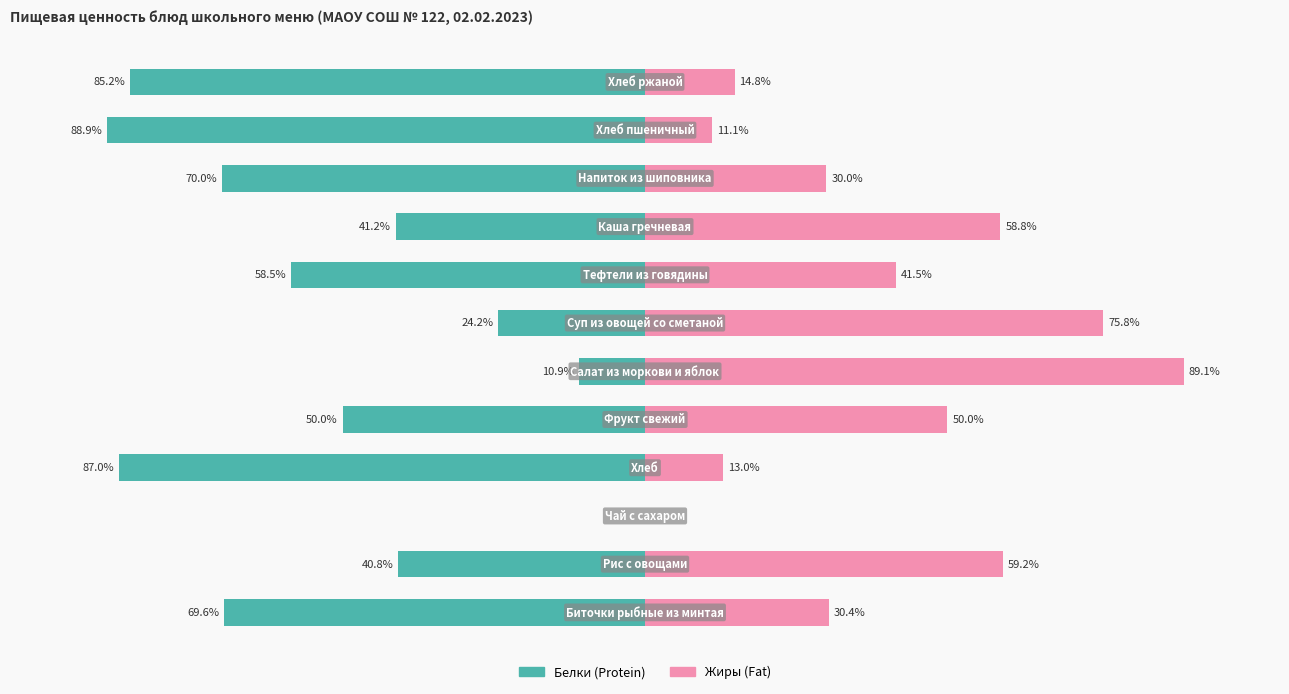

Which series has the largest range (max minus min)?

Белки